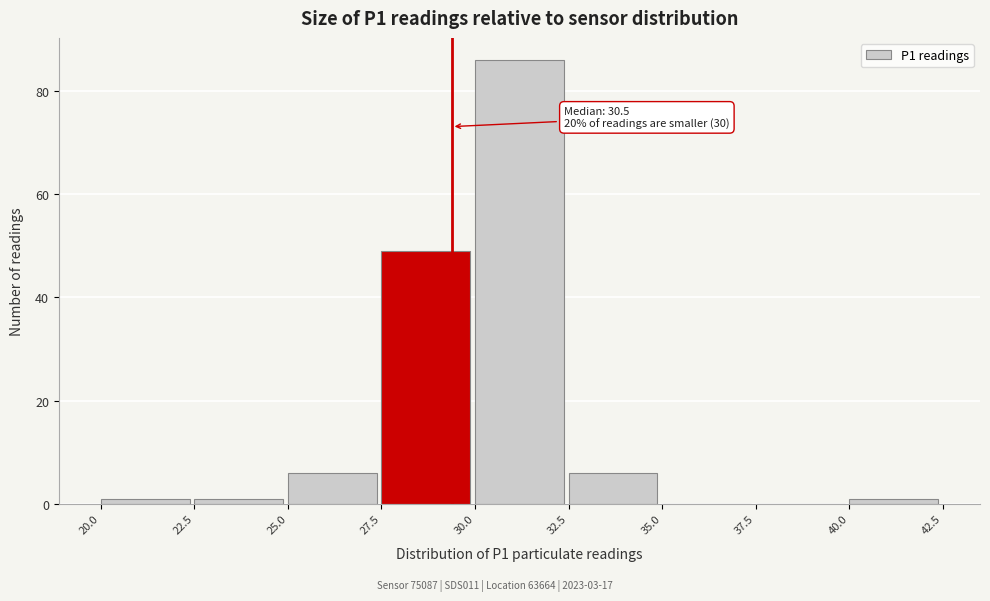

Over which range of the x-axis is the bar tallest?

30.0 to 32.5